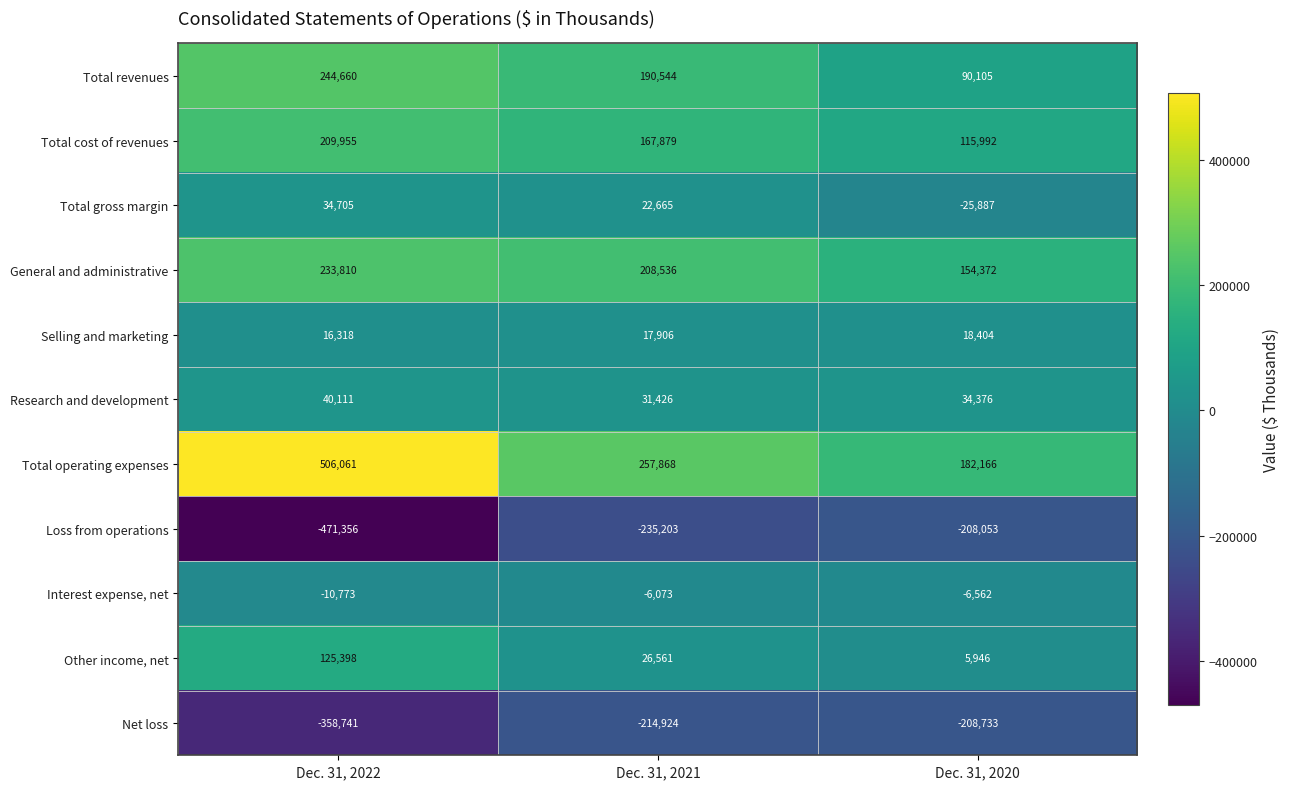

Which series changed the most between Dec. 31, 2022 and Dec. 31, 2020?

Total operating expenses